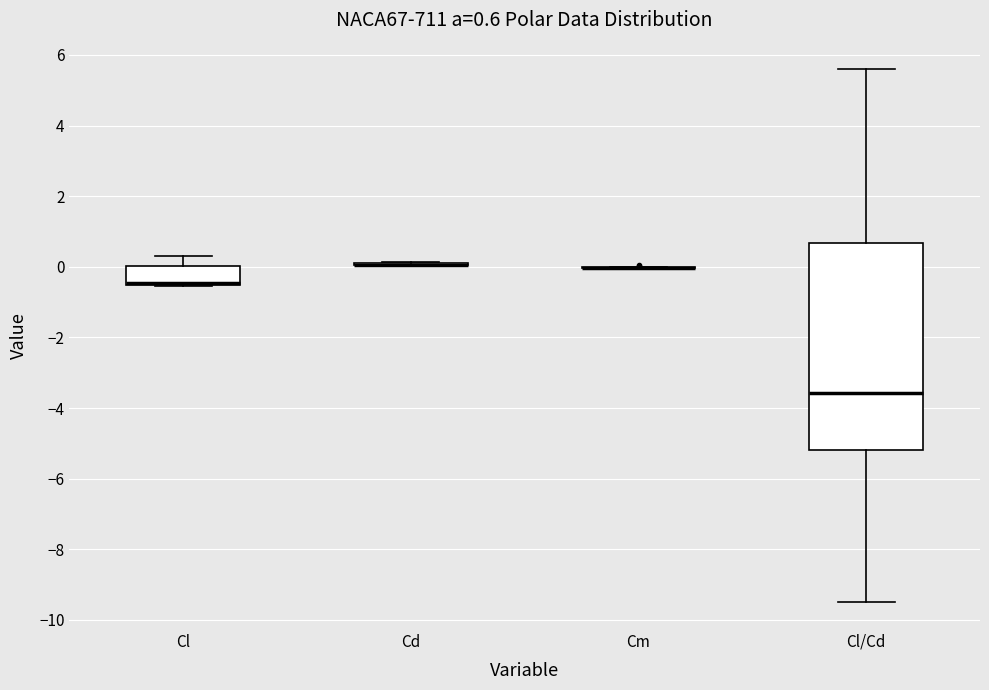

Which box is the tallest, from its lower edge to its upper edge?

Cl/Cd